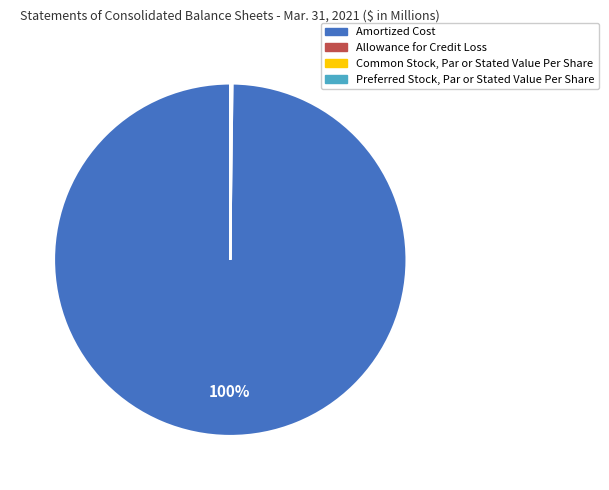

Which category has the biggest portion of the pie?

Amortized Cost